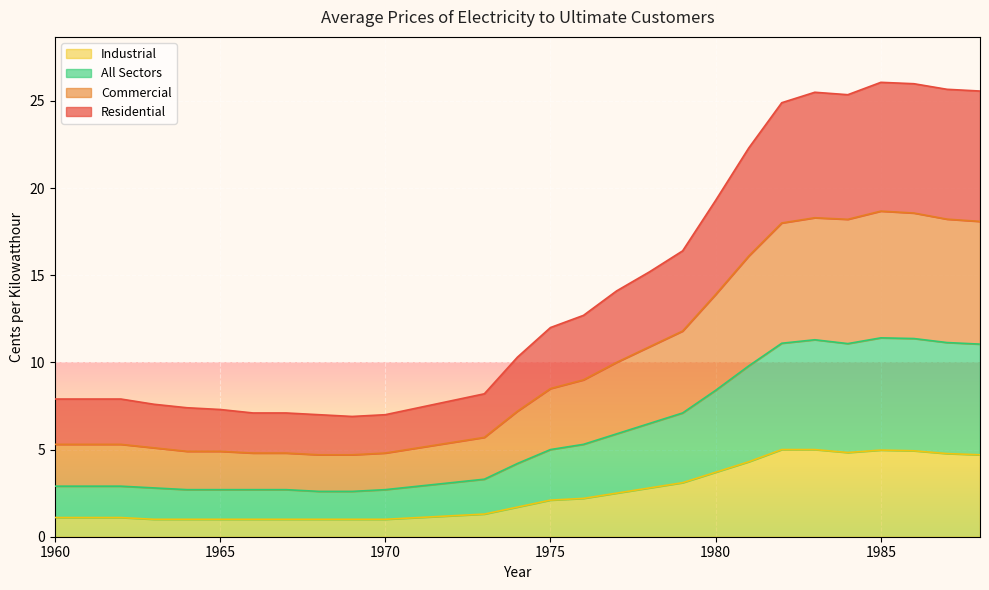

Rank the categories by Commercial value from highest to lowest.

1985, 1986, 1983, 1987, 1982, 1984, 1988, 1981, 1980, 1979, 1978, 1977, 1976, 1975, 1974, 1973, 1972, 1960, 1961, 1962, 1971, 1963, 1964, 1965, 1966, 1967, 1970, 1968, 1969